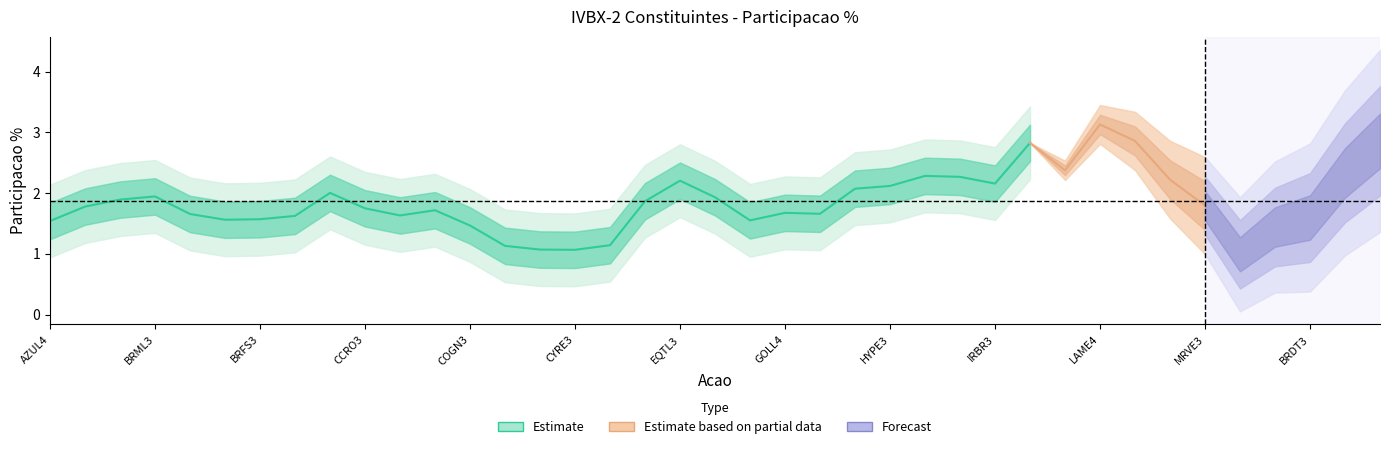

What is the value of the 20th point from the left?

1.9